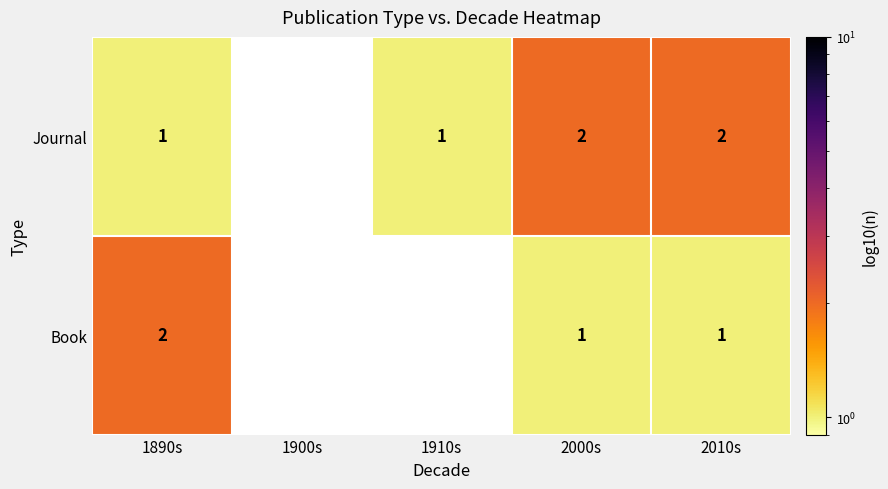

What is the total value across all series at 2000s?

3